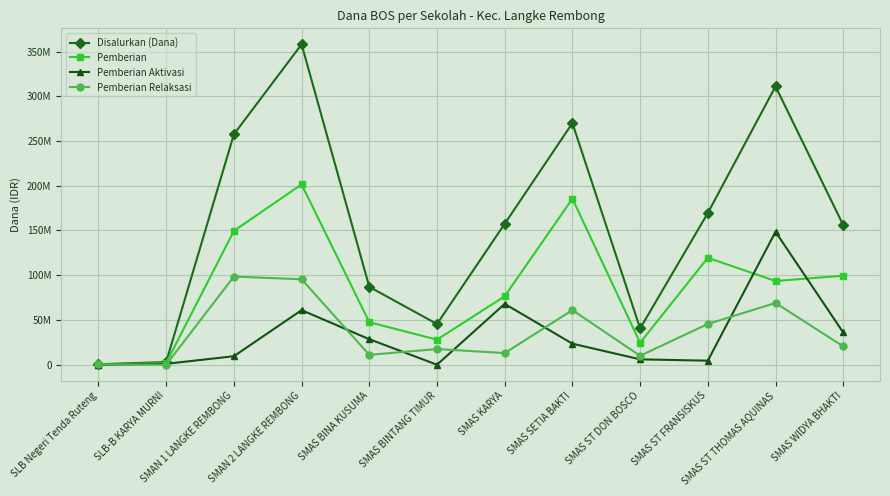

Is this an area chart (filled region under the line)?

No